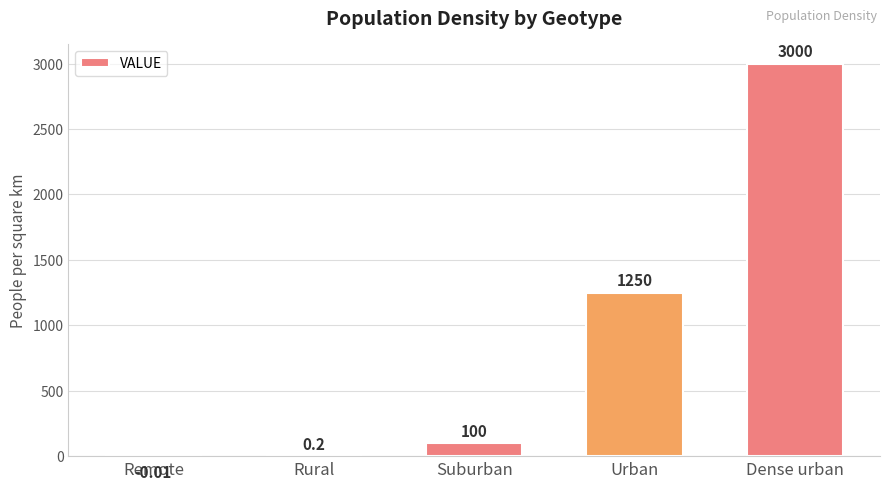

What is the change in value from Rural to Urban?

+1249.8